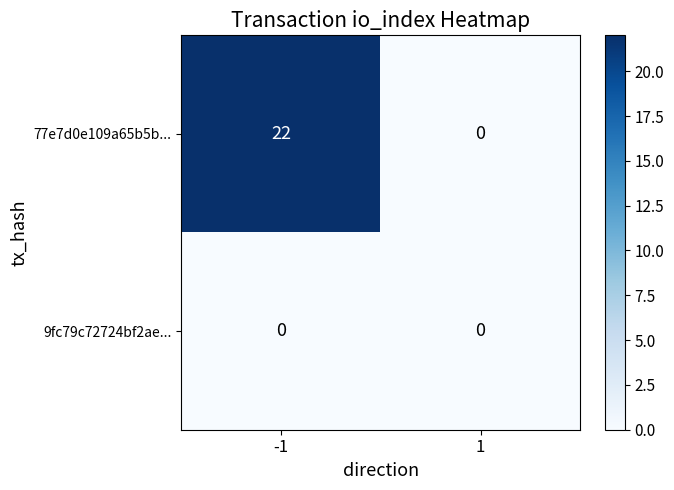

List the series in order of their overall mean, lowest first.

9fc79c72724bf2ae..., 77e7d0e109a65b5b...